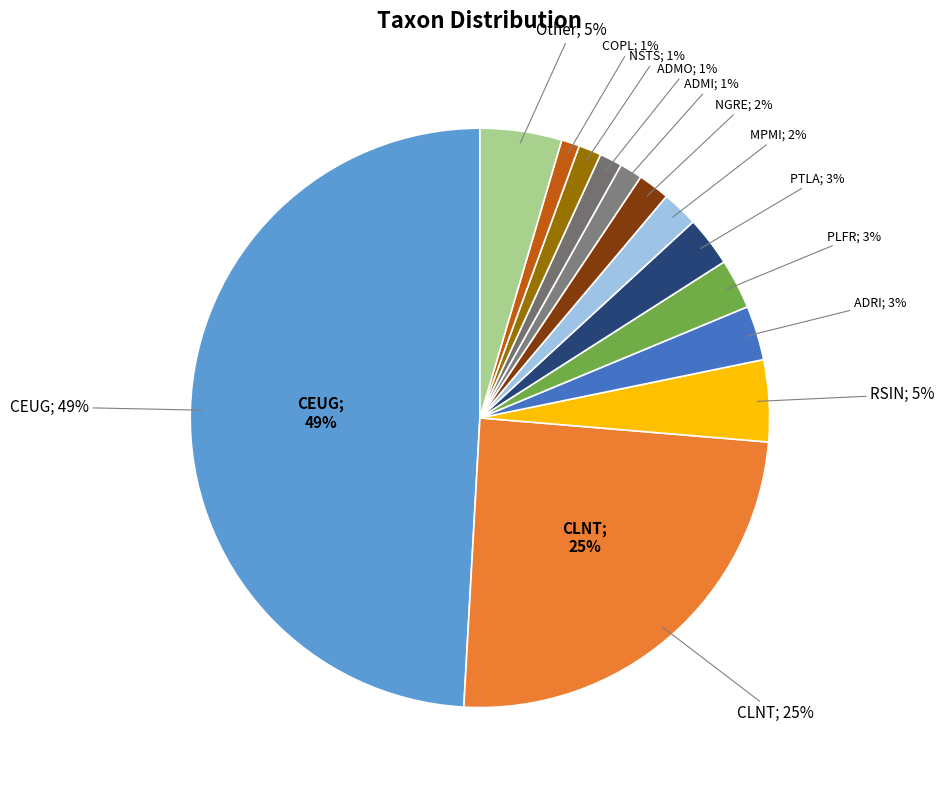

To the nearest percent, what is the difference between the largest and smallest slice percentages?

48%